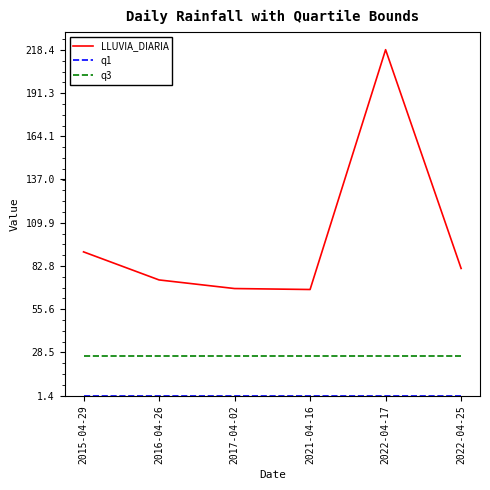

What is the highest value of the q3 series?

26.6